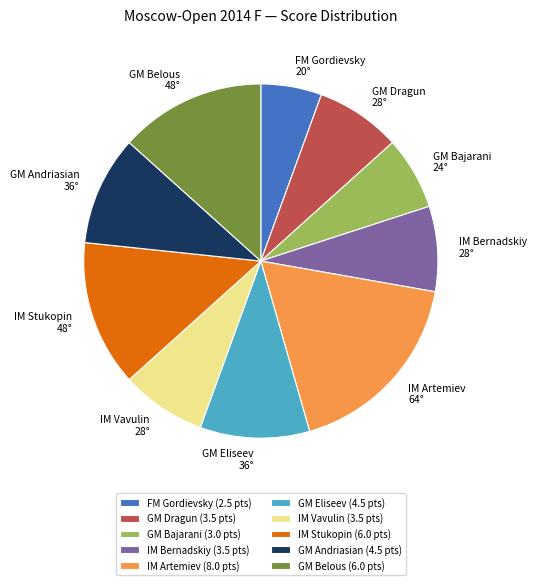

Approximately how many times larger is the value at GM Dragun compared to GM Belous?

0.6